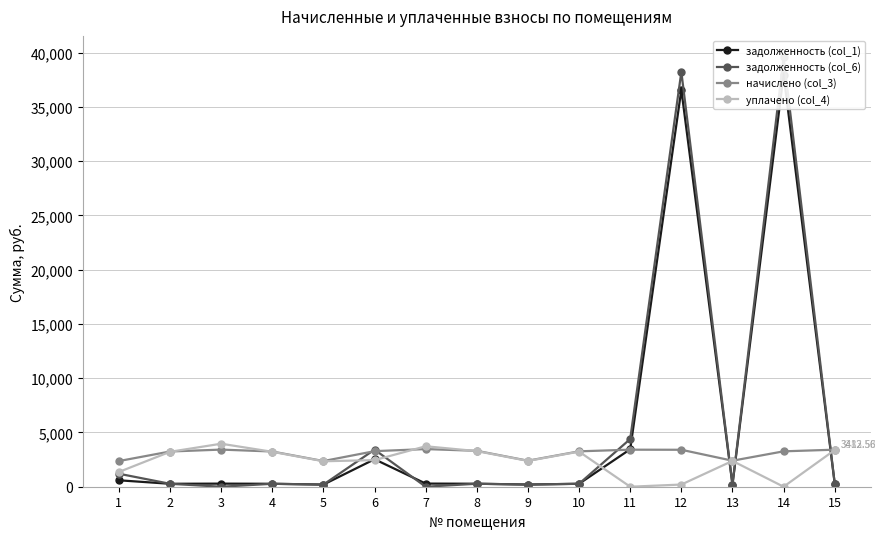

Rank the series at 10 from lowest to highest value.

задолженность (col_1), задолженность (col_6), уплачено (col_4), начислено (col_3)